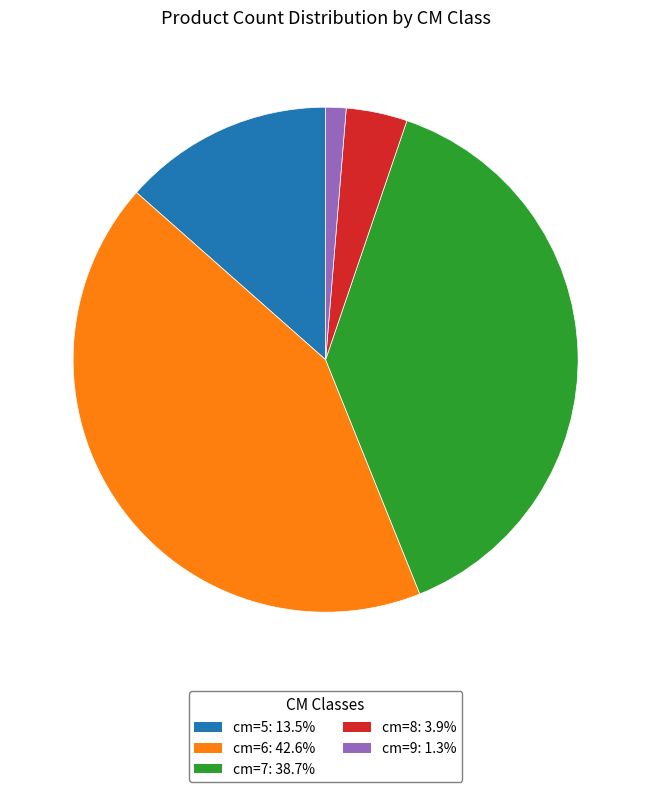

What is the ratio of the value at cm=7: 38.7% to the value at cm=8: 3.9%?

9.9